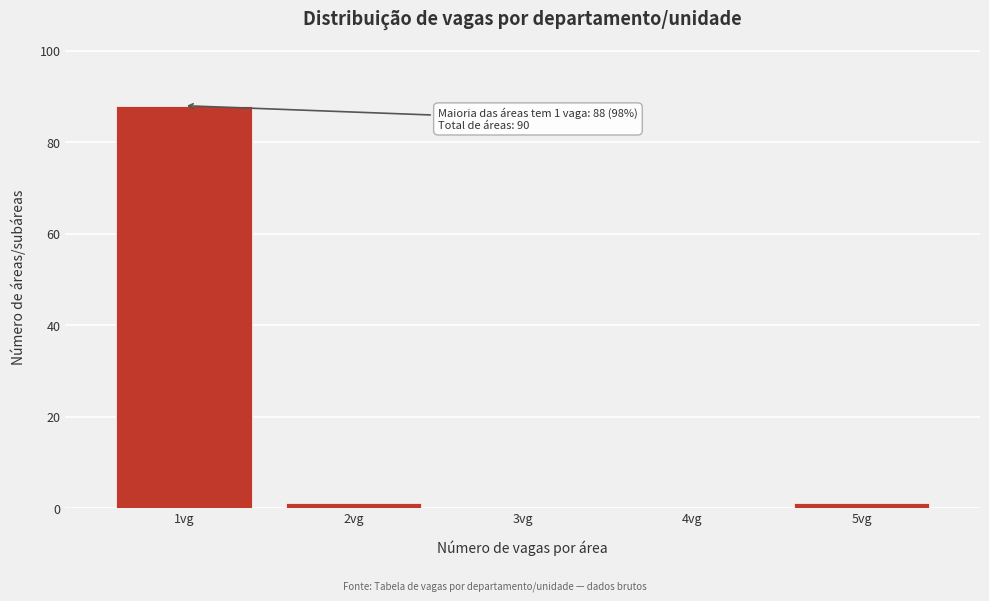

Which range on the x-axis has the tallest bar?

0.5 to 1.5